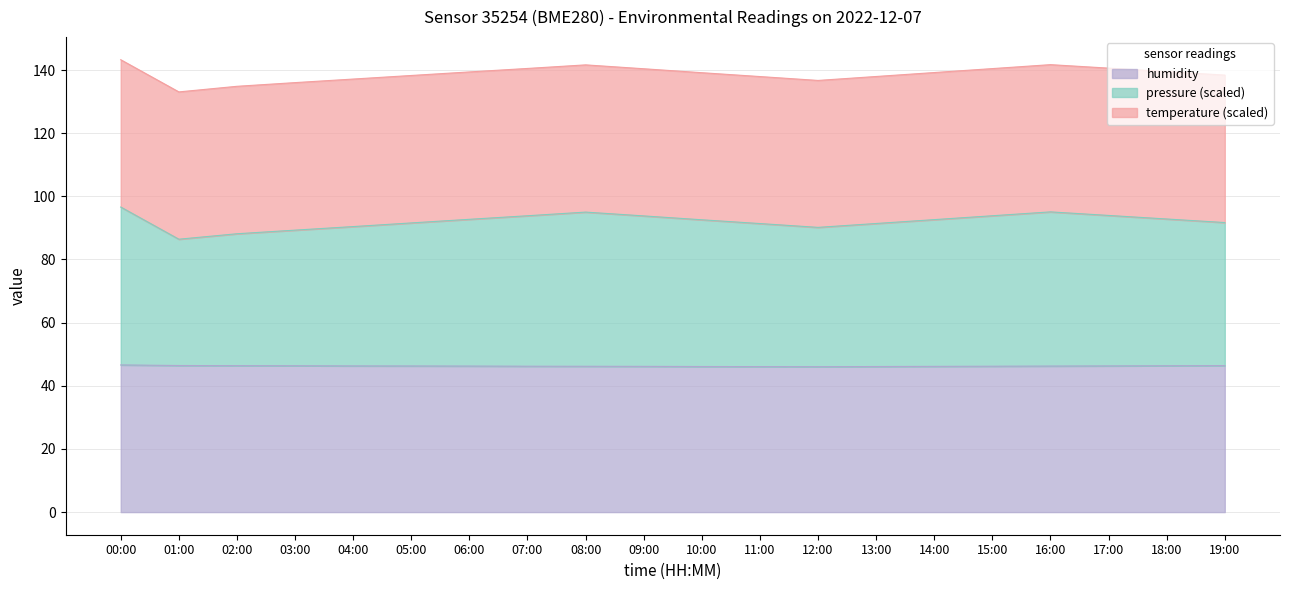

How many values in the pressure_norm series exceed 92?

11